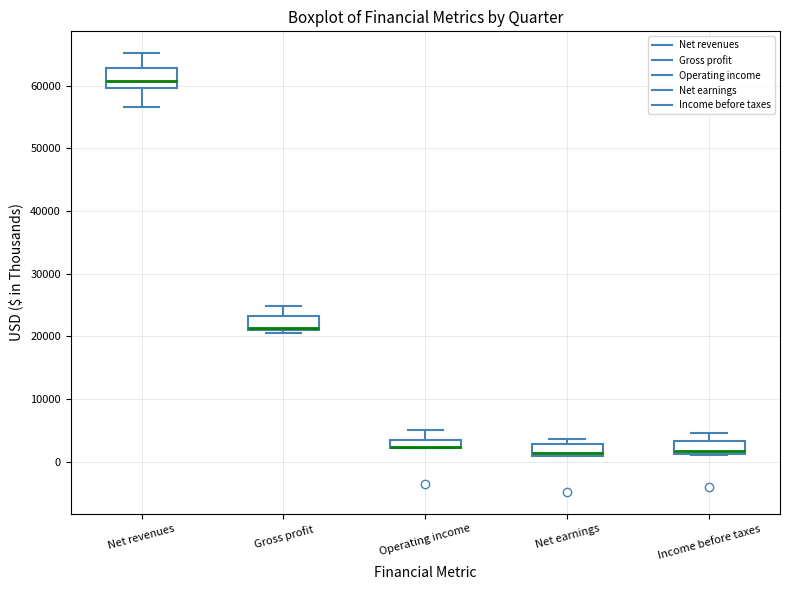

Where does the upper whisker of the box for Gross profit end on the y-axis? The values are not printed on the chart, so give them approximately, as read against the axis.

25000